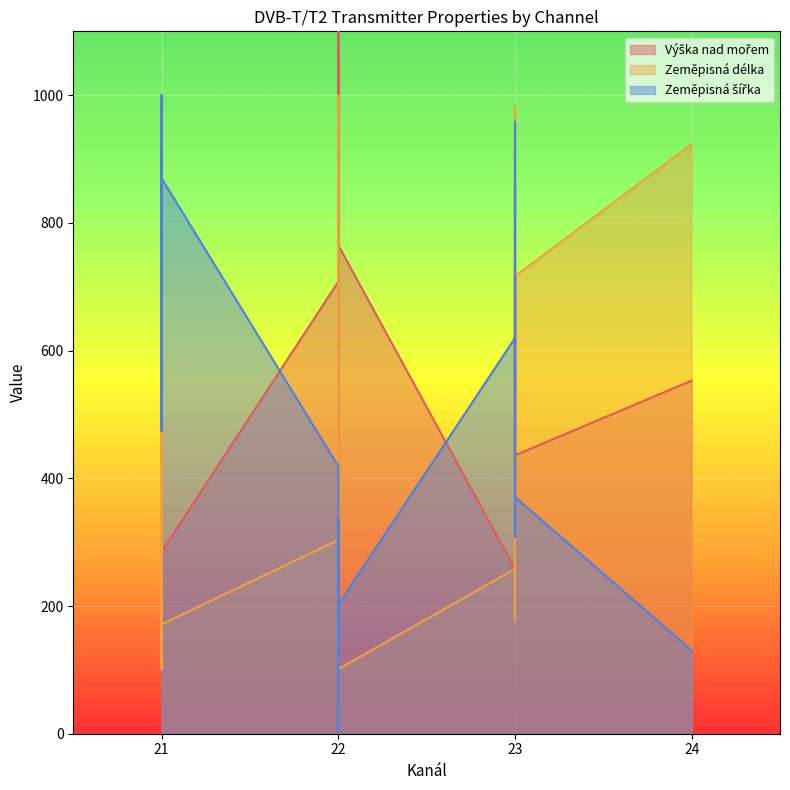

The Výška nad mořem series shows 997.0 at 22. True or false?

True